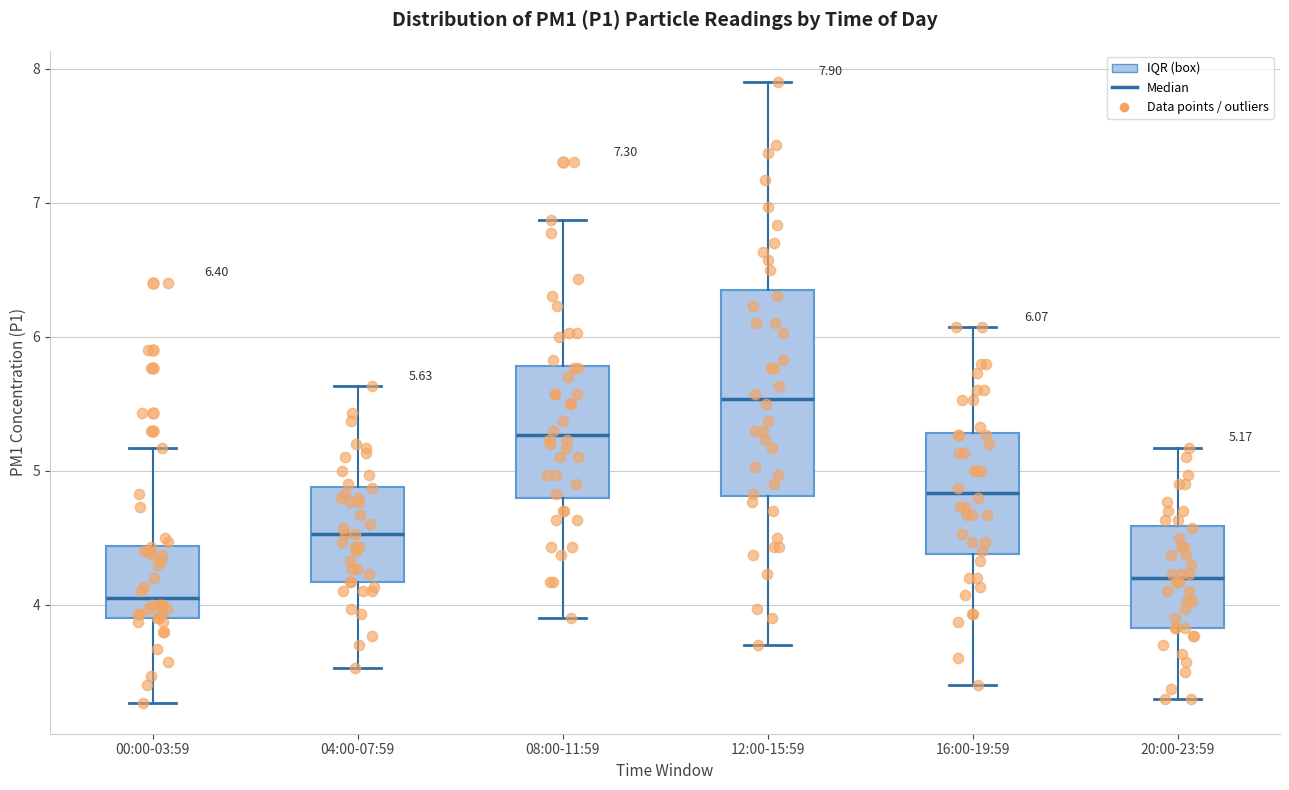

Which box has the lowest median line?

00:00-03:59